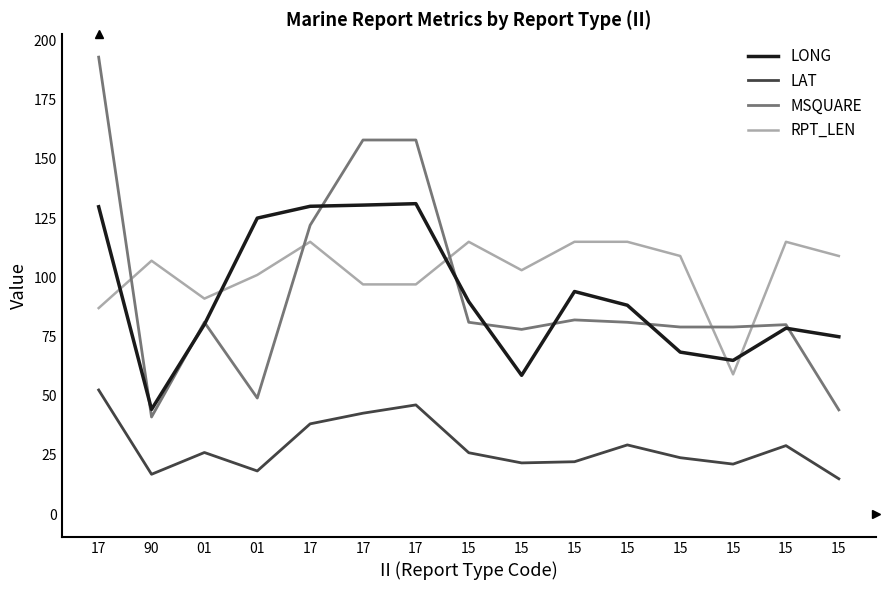

The value of RPT_LEN at 17 is 67.1. True or false?

False